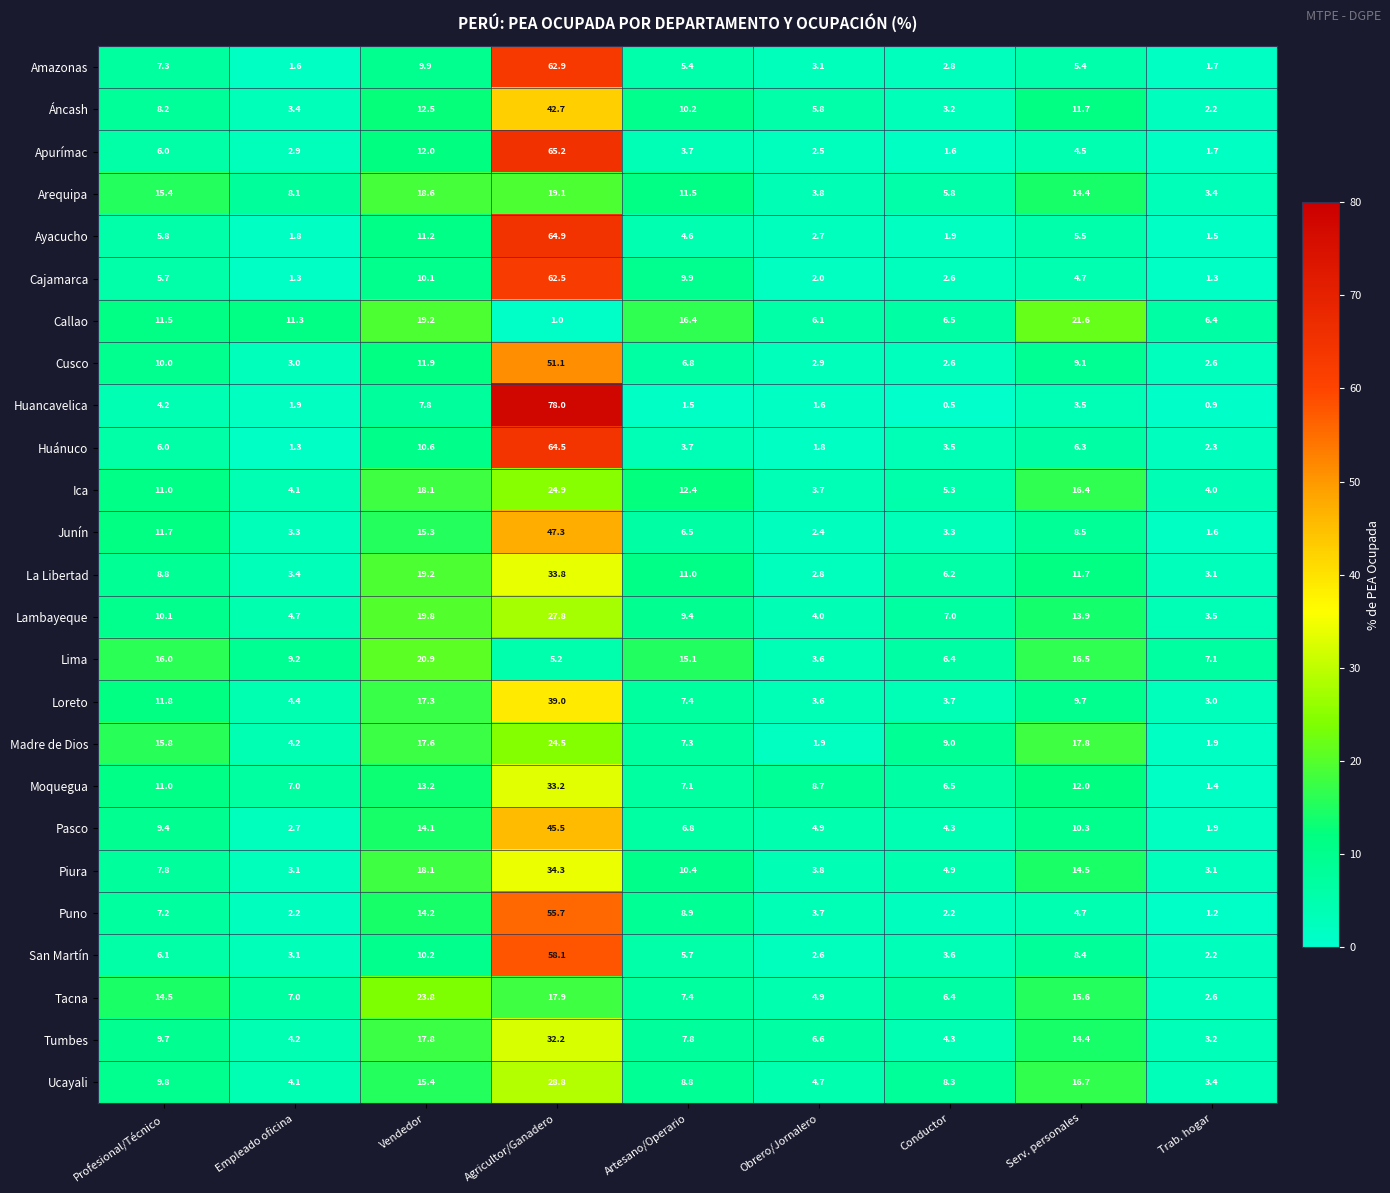

What is the lowest value of the La Libertad series?

2.8